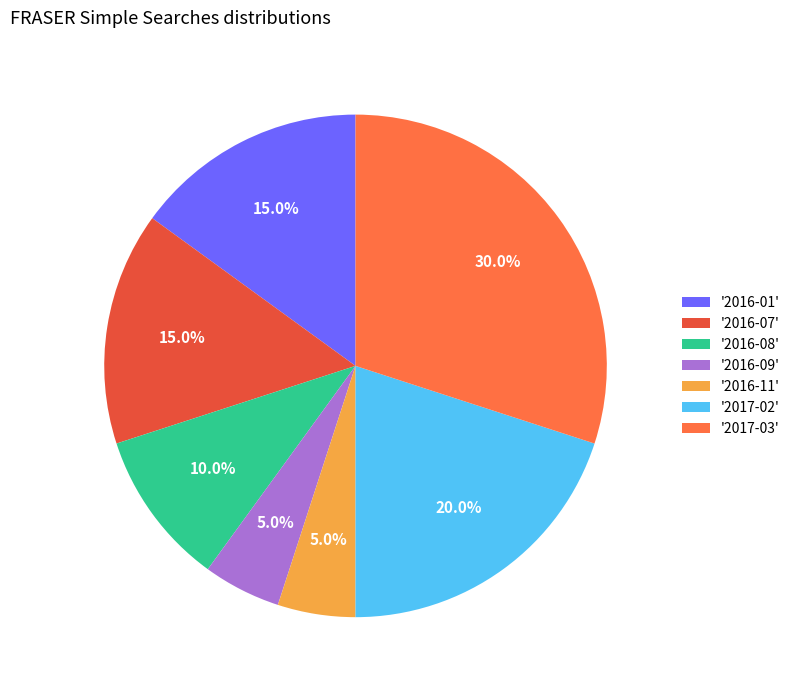

How many slices are in this pie chart?

7